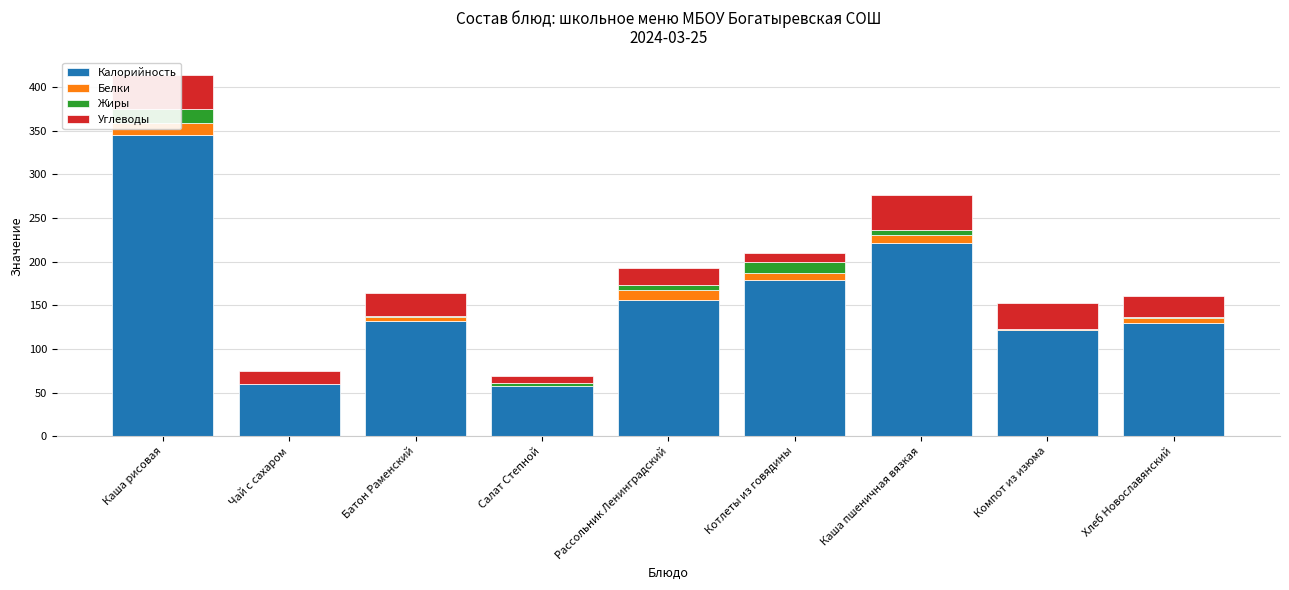

What is the label of the 8th bar from the left?

Компот из изюма